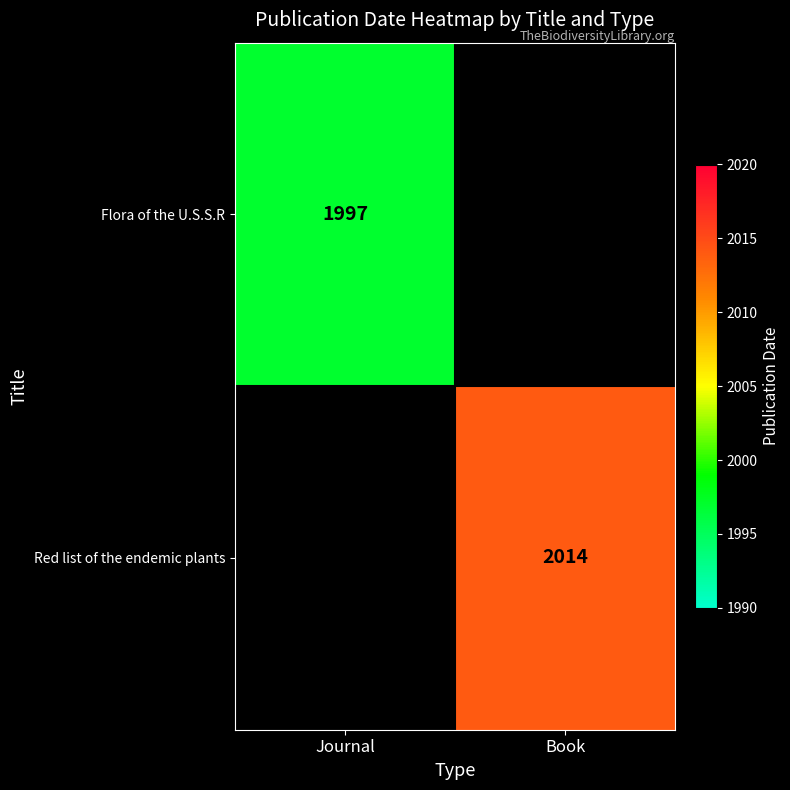

The Red list of the endemic plants series shows 2014 at Book. True or false?

True